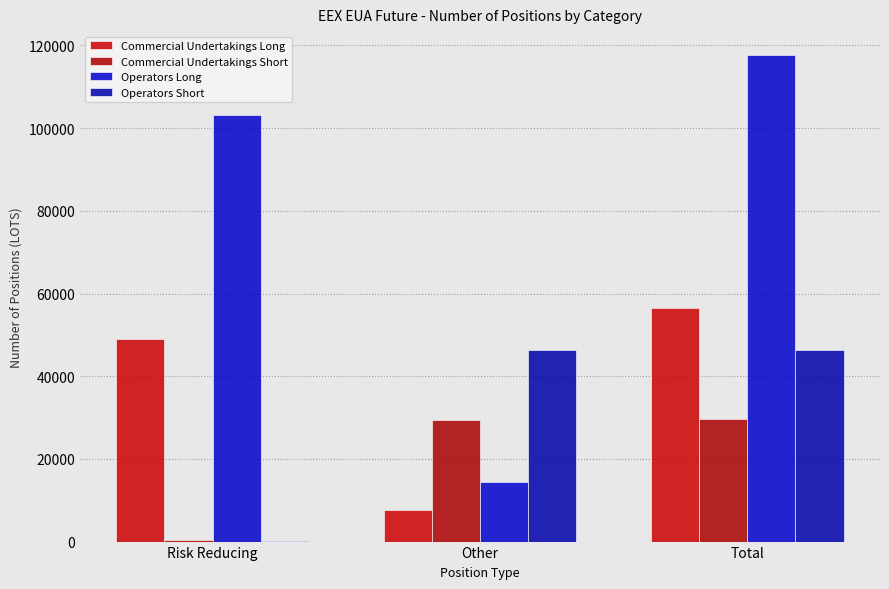

What is the highest value of the Commercial Undertakings Short series?

29663